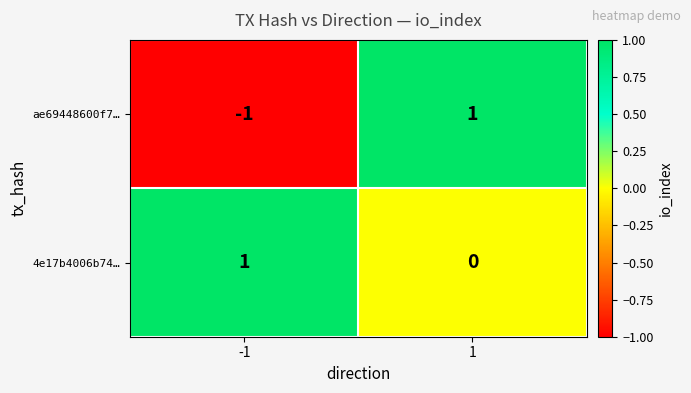

Which series has the largest range (max minus min)?

ae69448600f7…